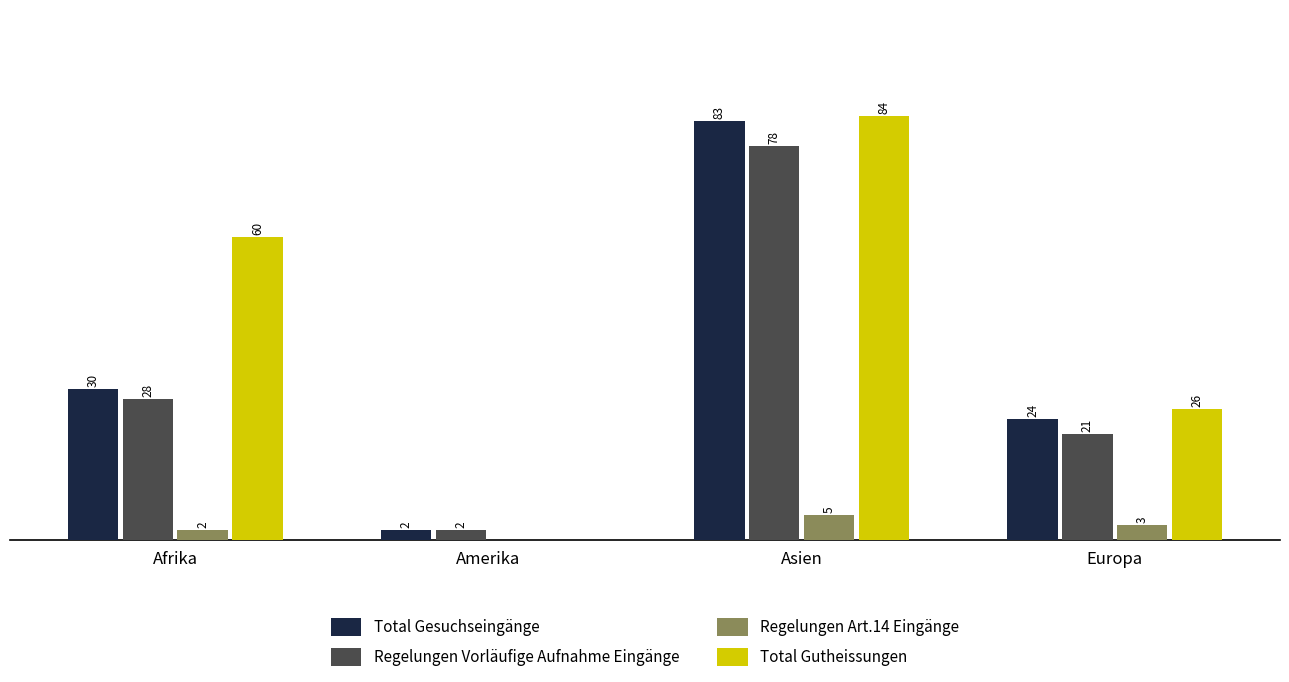

Where is Regelungen Vorläufige Aufnahme Eingänge nearest to the value 40?

Afrika